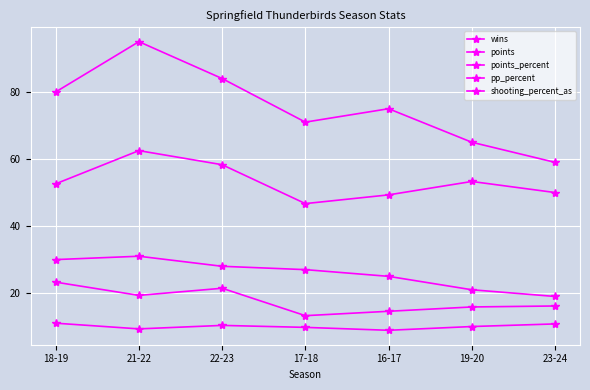

Where is the first local maximum for shooting_percent_as?

22-23